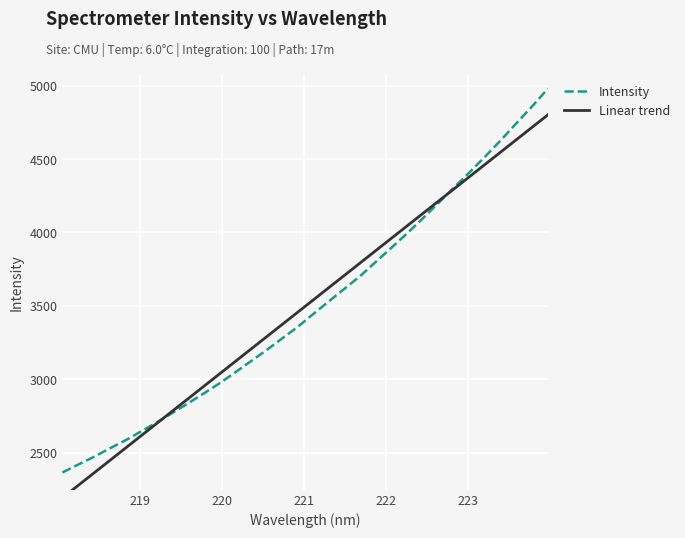

What is the minimum value for Intensity?

2365.4